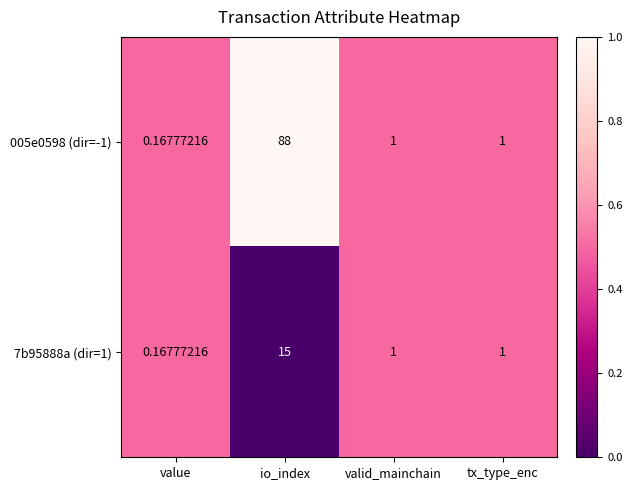

At which category is the sum across all series the highest?

io_index